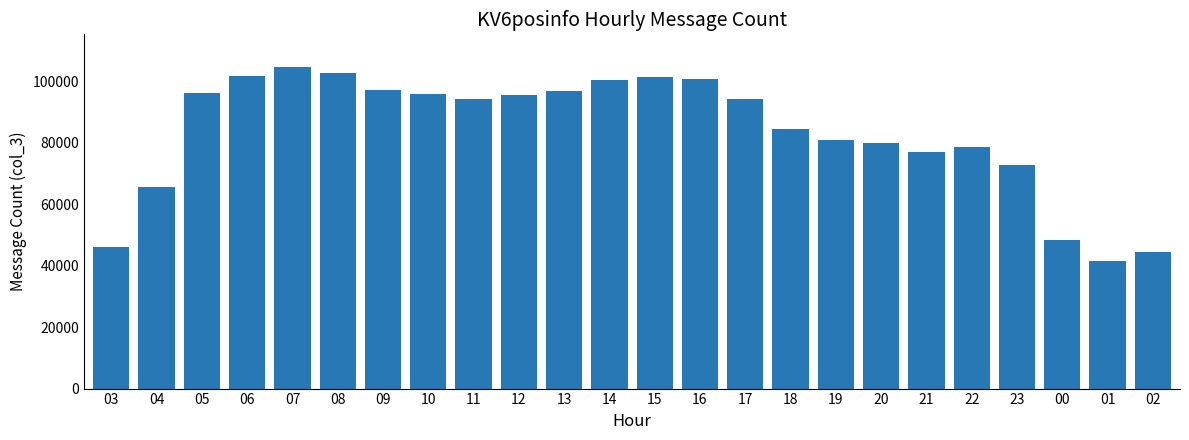

What is the difference between the second highest and minimum values?

61076